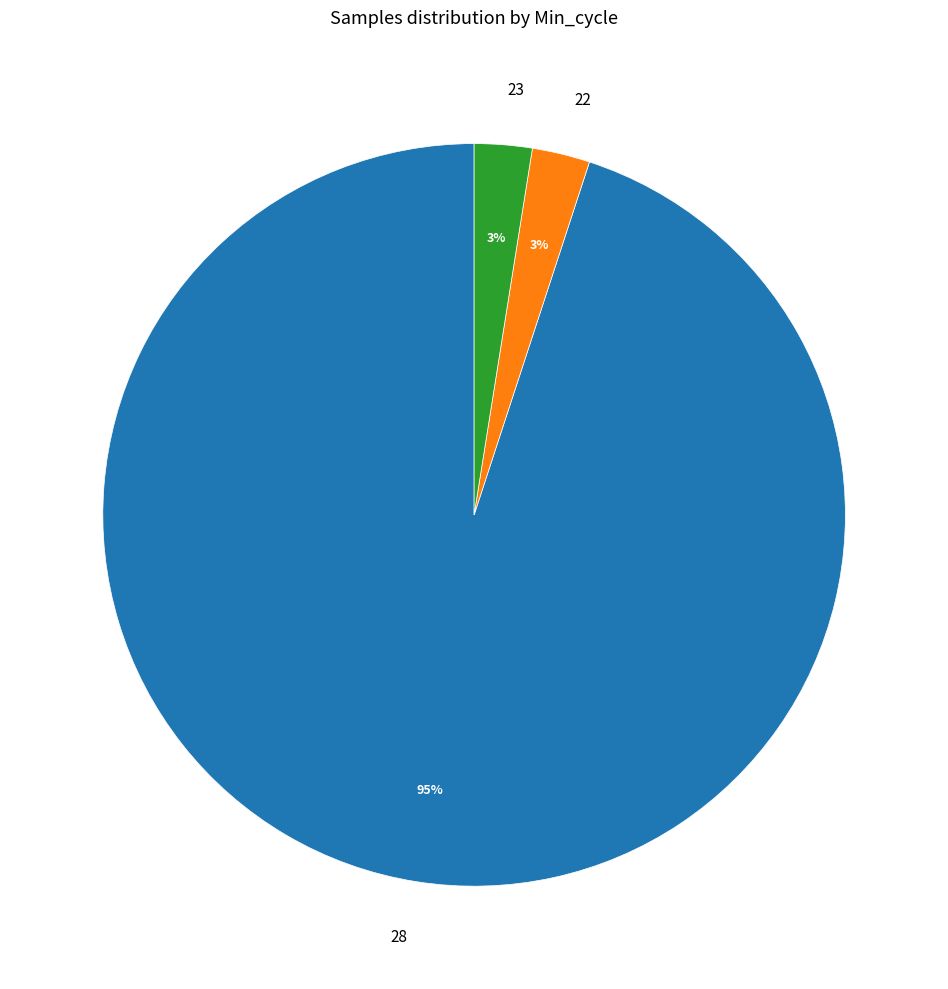

Does 28 represent more than half of the total?

Yes